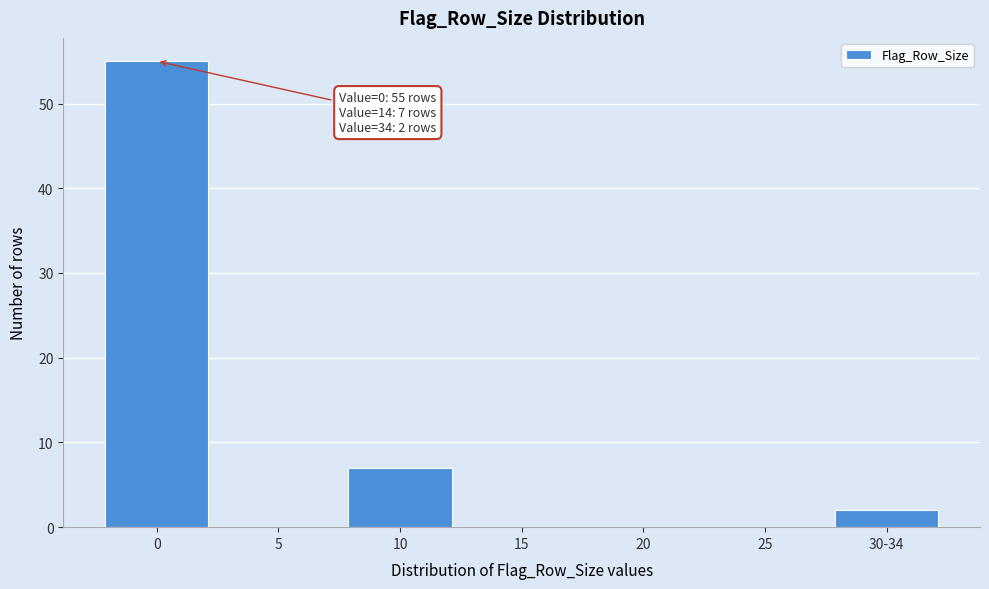

Reading left to right, transcribe all the data shown in this chart.

0=55	5=0	10=7	15=0	20=0	25=0	30-34=2